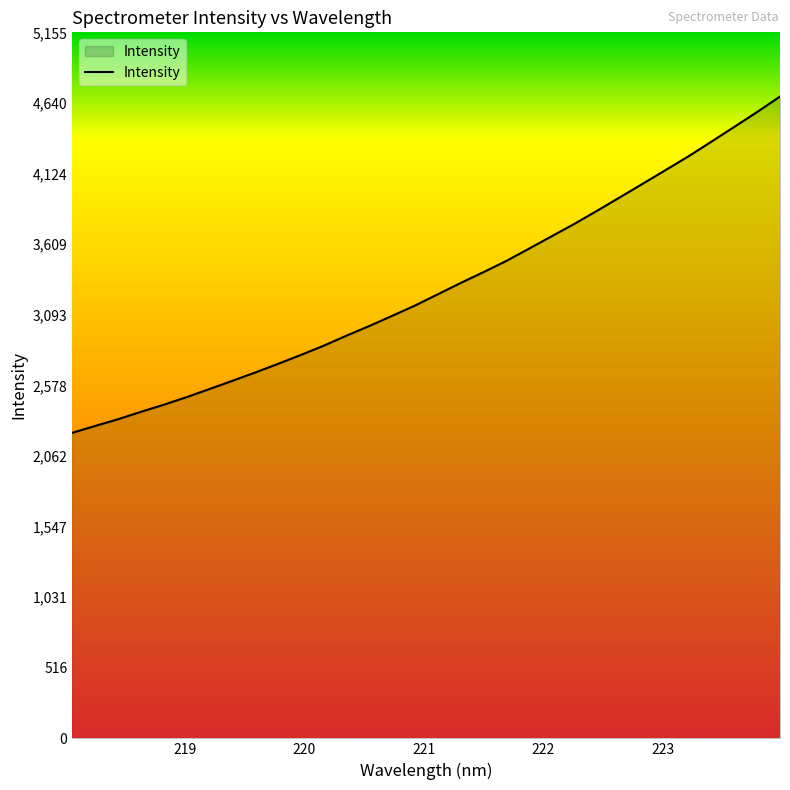

What is the smallest value displayed?

2231.3